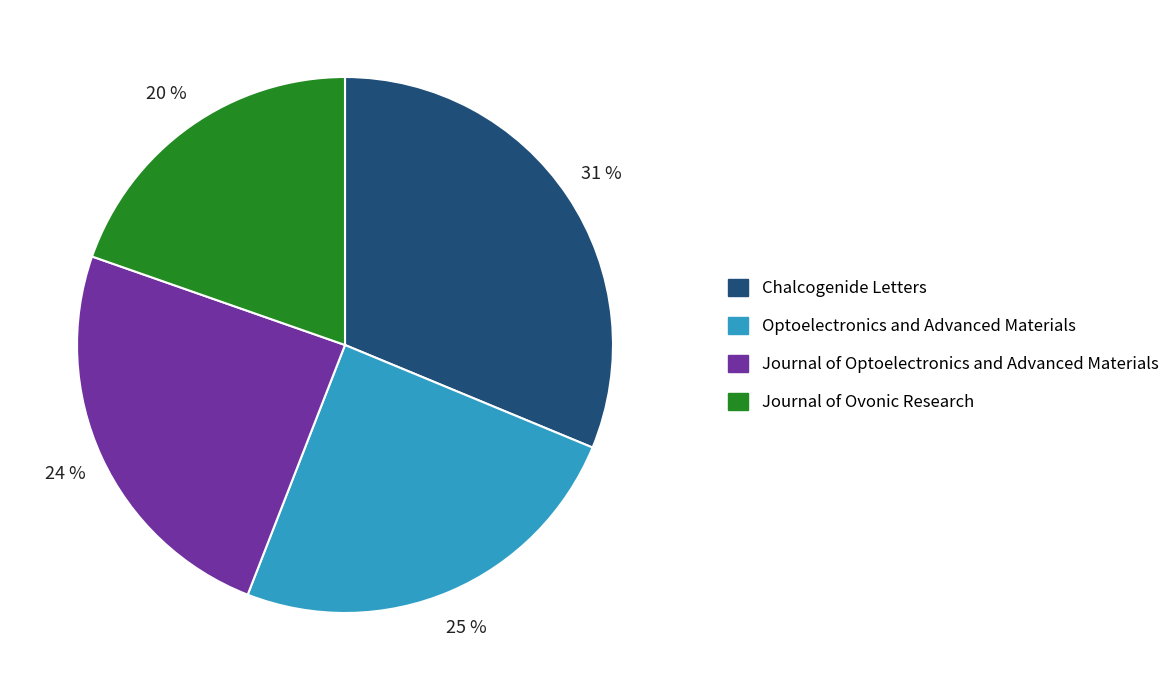

Is it true that Journal of Ovonic Research is 26% of the pie?

False